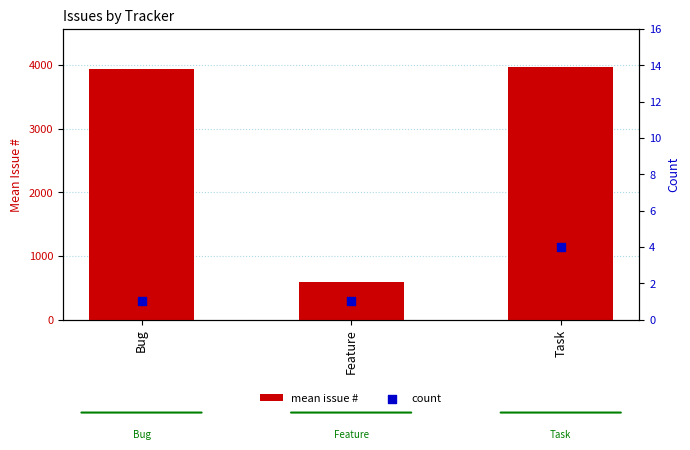

Which series has the widest spread of Y values?

mean issue #